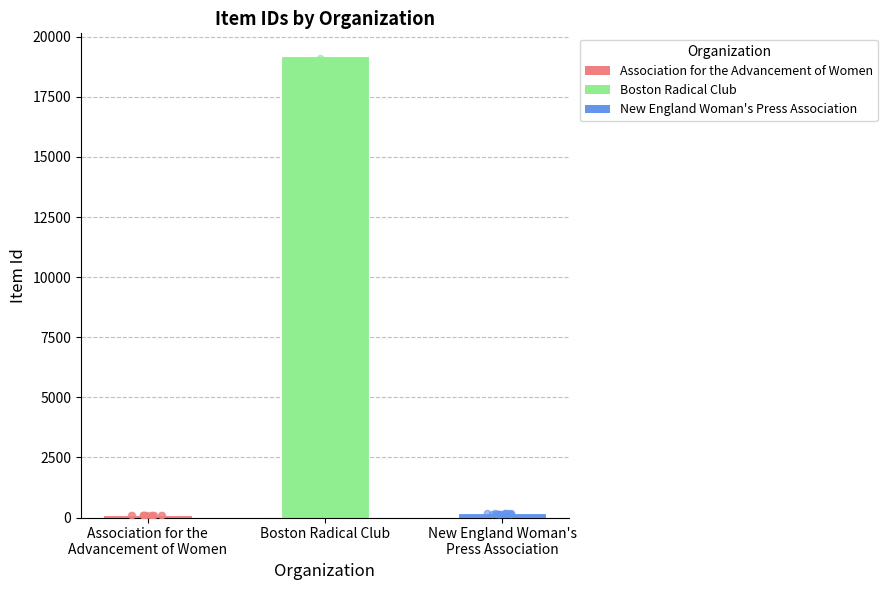

What is the change in value from Association for the
Advancement of Women to New England Woman's
Press Association?

+81